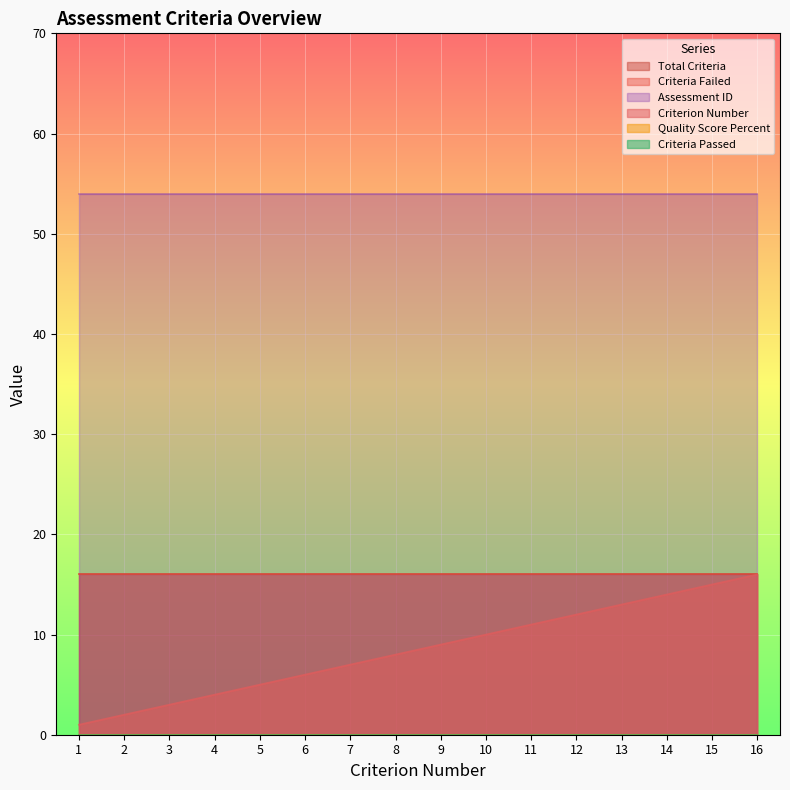

What is the highest value of the Criteria_Failed series?

16